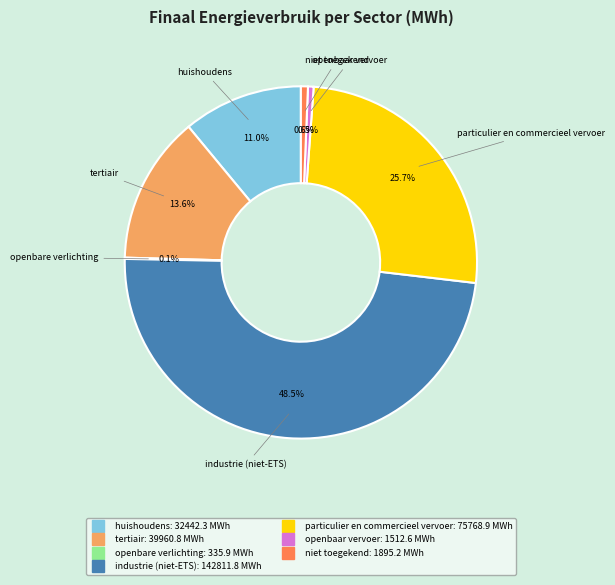

Is there a majority slice in this chart?

No